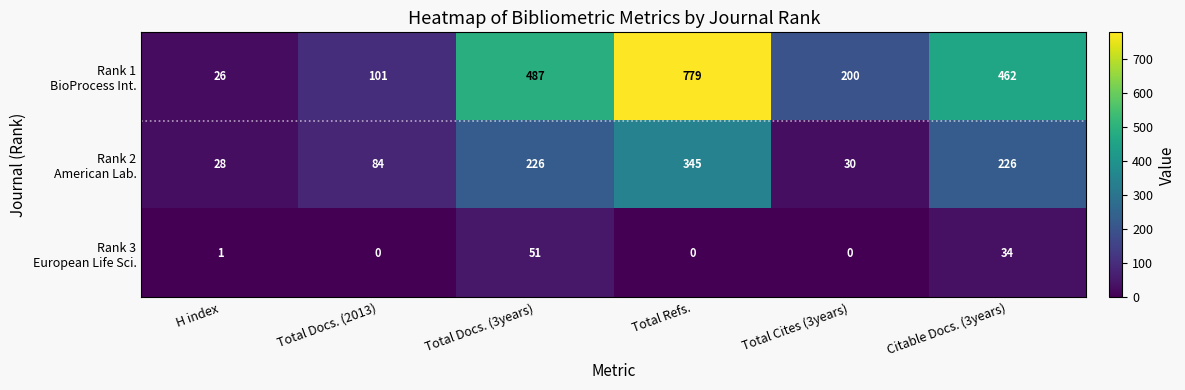

What is the maximum value shown in the chart?

779